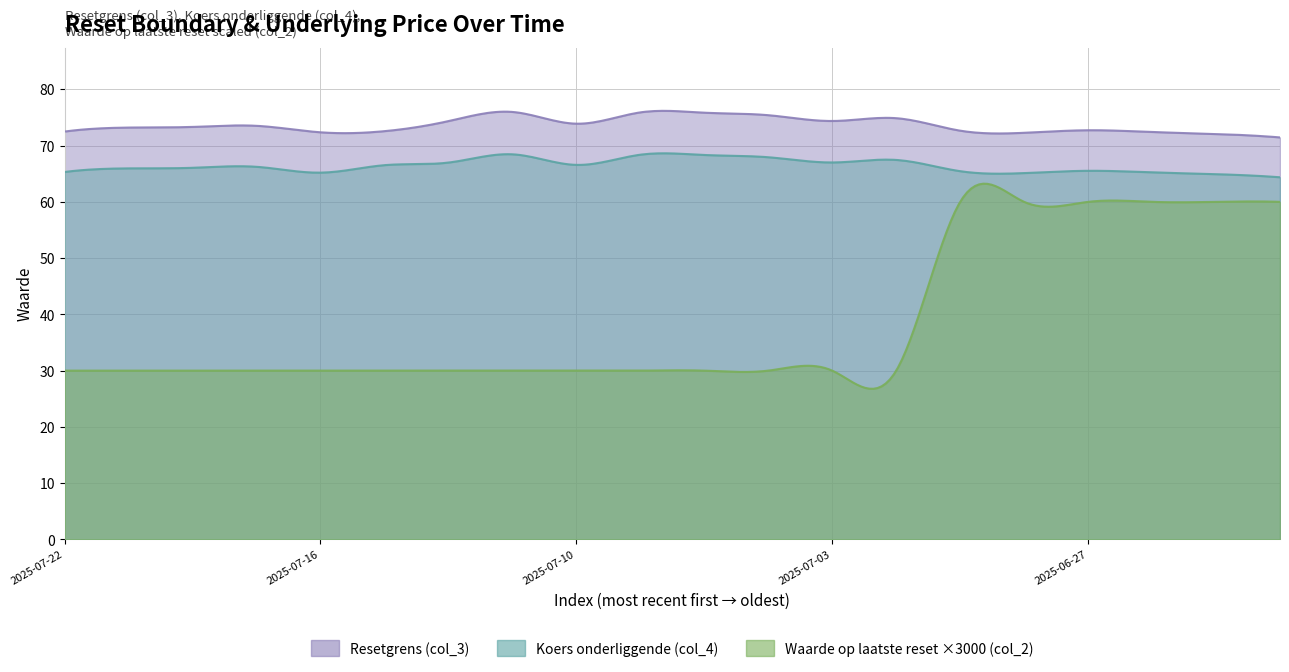

How many data points does each series have?

20